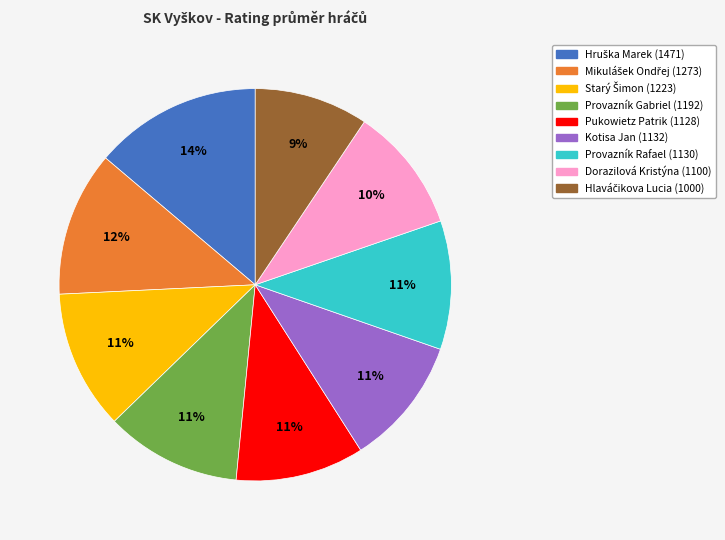

To the nearest percent, what portion does Kotisa Jan represent?

11%